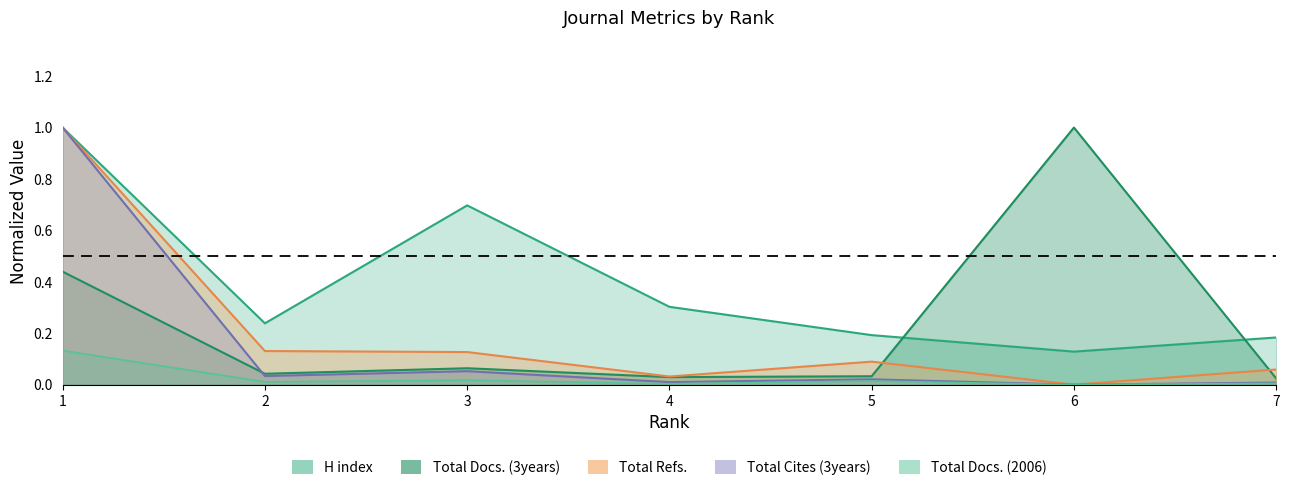

Which series has the widest spread of values?

Total Refs.